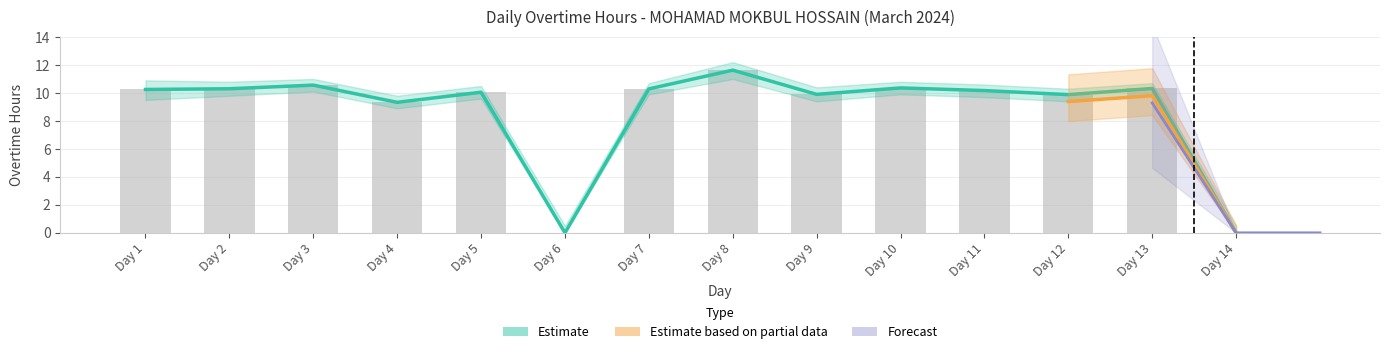

Between Day 4 and Day 5, which is larger?

Day 5